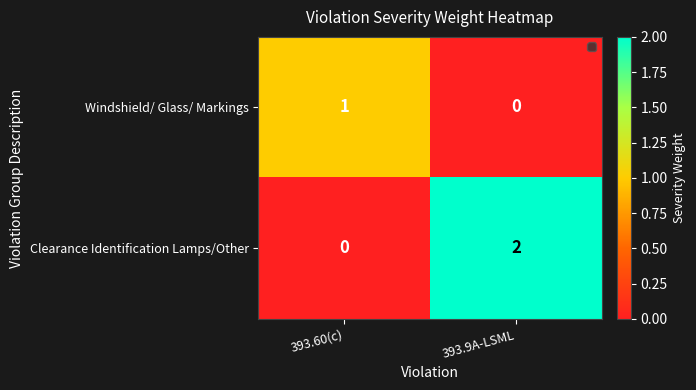

At 393.60(c), list the series in order from smallest to largest.

Clearance Identification Lamps/Other, Windshield/ Glass/ Markings